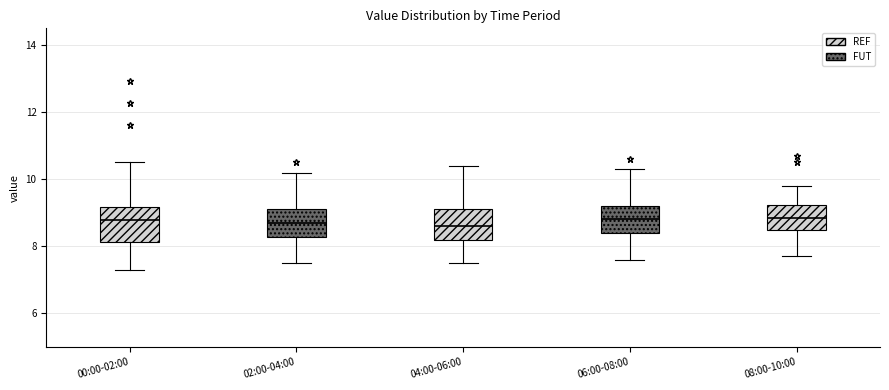

Reading left to right, transcribe this box plot: for each box, give where its median line is, the range the box spans, and where its two whiskers end, as read against the y-axis. The values are not printed on the chart, so give them approximately, as read against the axis.

00:00-02:00: median 8.8, box 8.2 to 9.2, whiskers 7.4 to 10.6
02:00-04:00: median 8.8, box 8.2 to 9.2, whiskers 7.6 to 10.2
04:00-06:00: median 8.6, box 8.2 to 9.2, whiskers 7.6 to 10.4
06:00-08:00: median 8.8, box 8.4 to 9.2, whiskers 7.6 to 10.4
08:00-10:00: median 8.8, box 8.4 to 9.2, whiskers 7.8 to 9.8